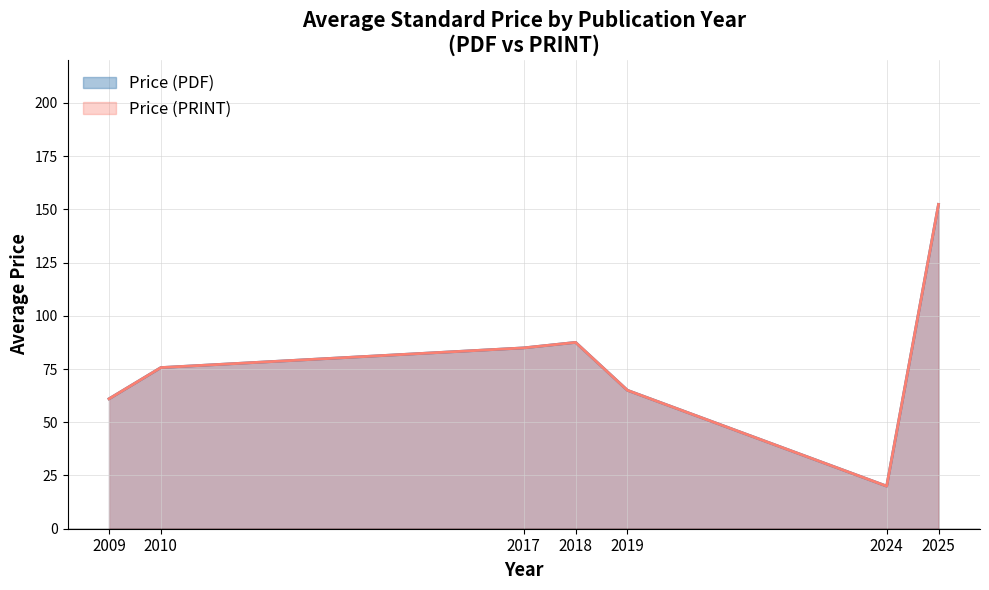

In Price (PDF), how many points are higher than both neighbors (excluding endpoints)?

1